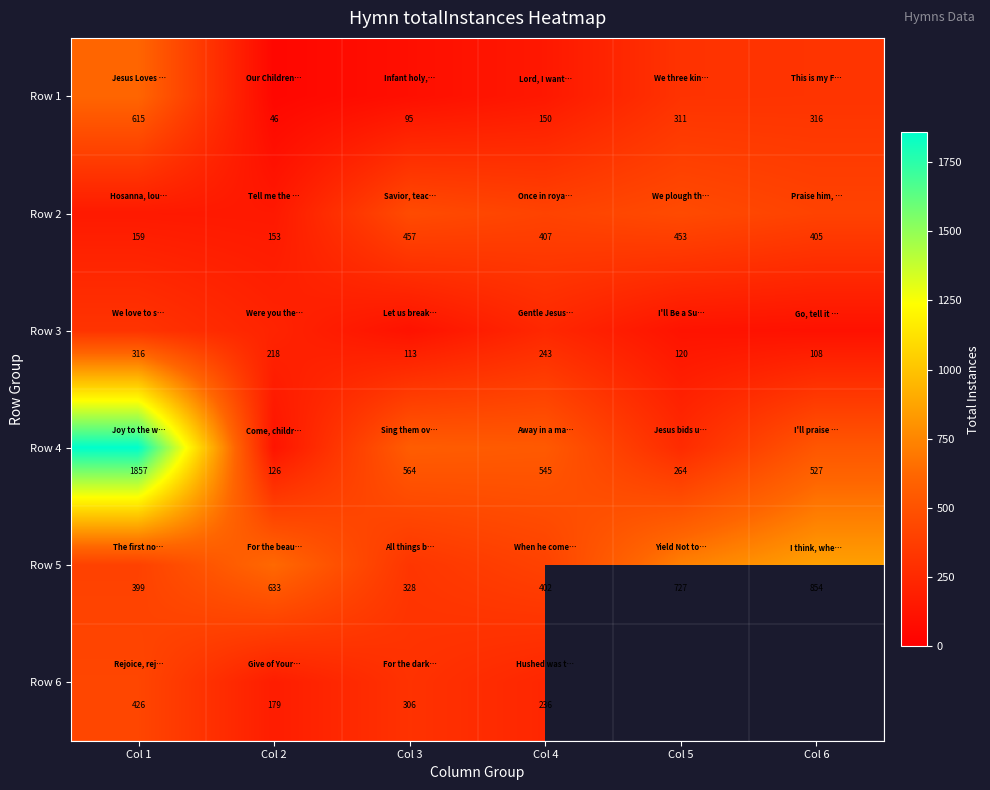

What is the difference between the highest and lowest values at Col 1?

1698